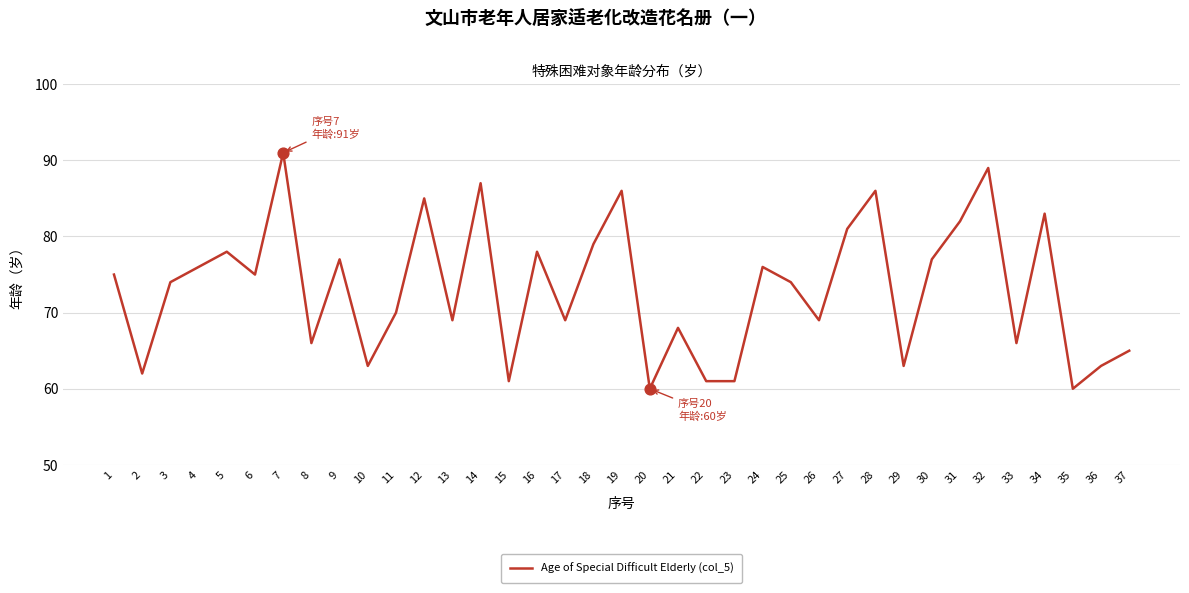

Between 16 and 29, which is larger?

16